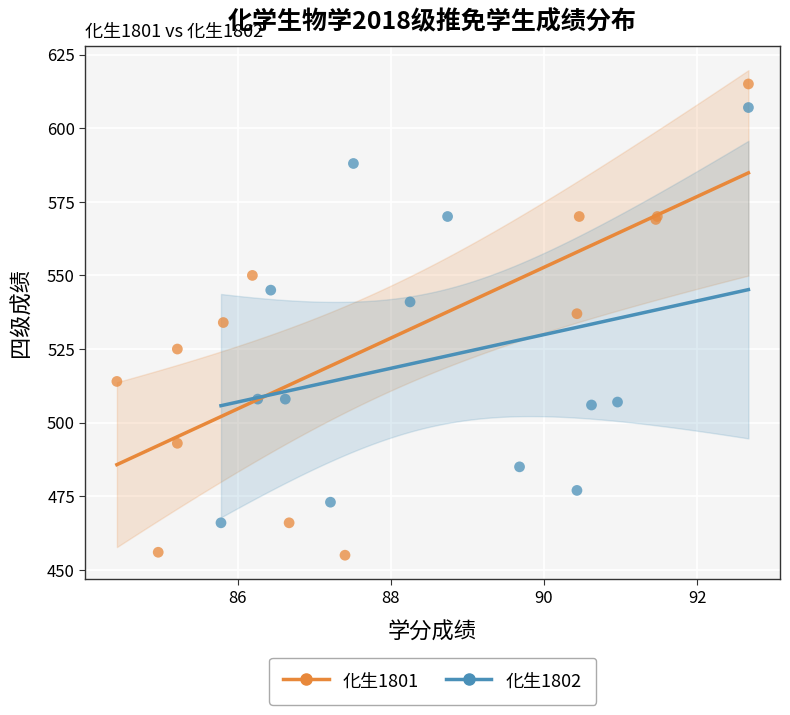

Which series reaches the minimum Y coordinate?

化生1801